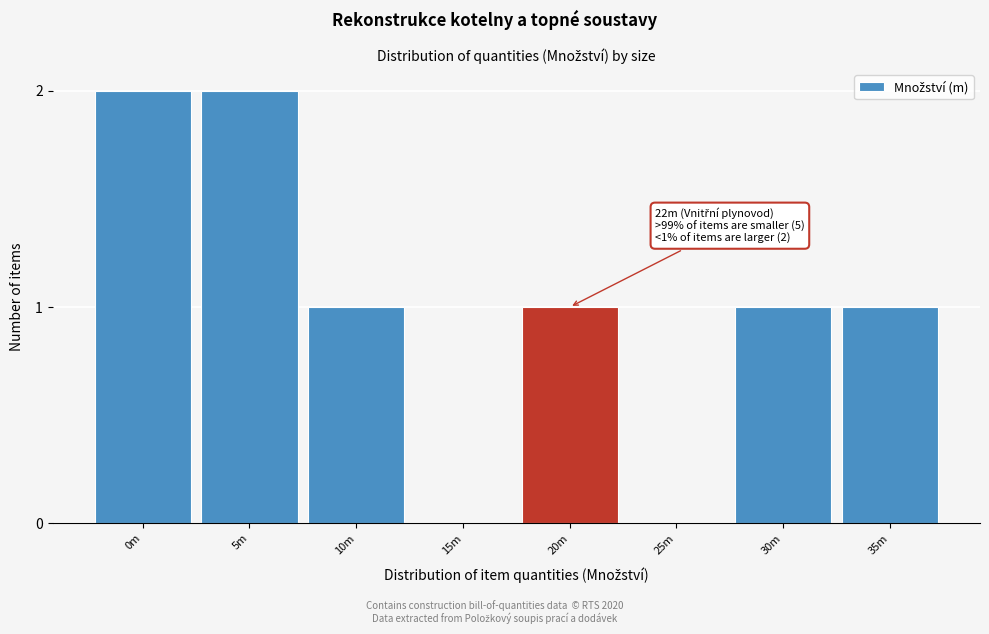

Reading right to left, list all the values displayed in this chart.

35m=1	30m=1	25m=0	20m=1	15m=0	10m=1	5m=2	0m=2